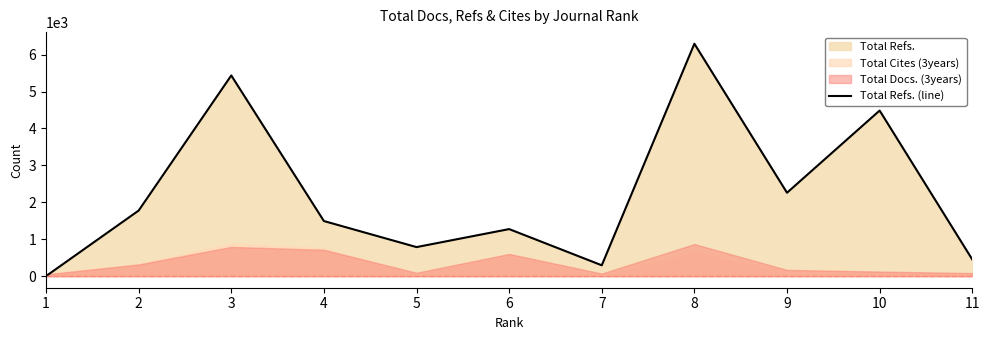

How many interior local valleys (lower than both neighbors) does the data have?

3